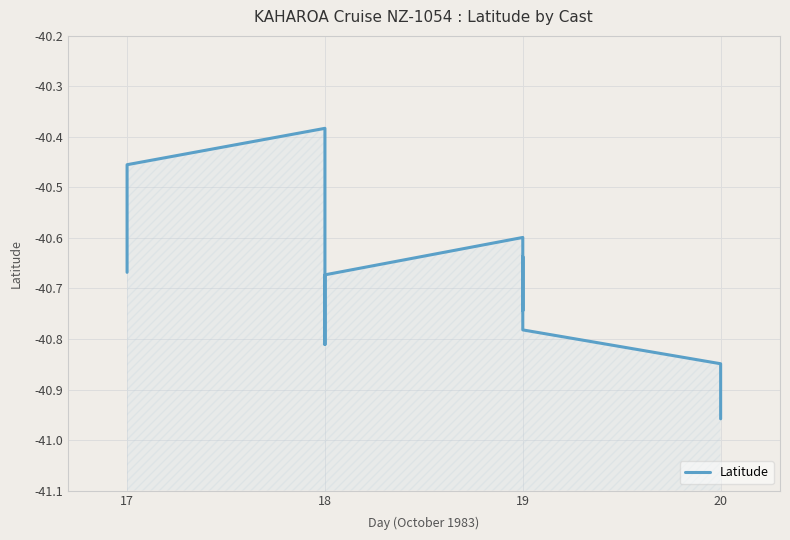

True or false: the data shows -40.7 at 17.

True